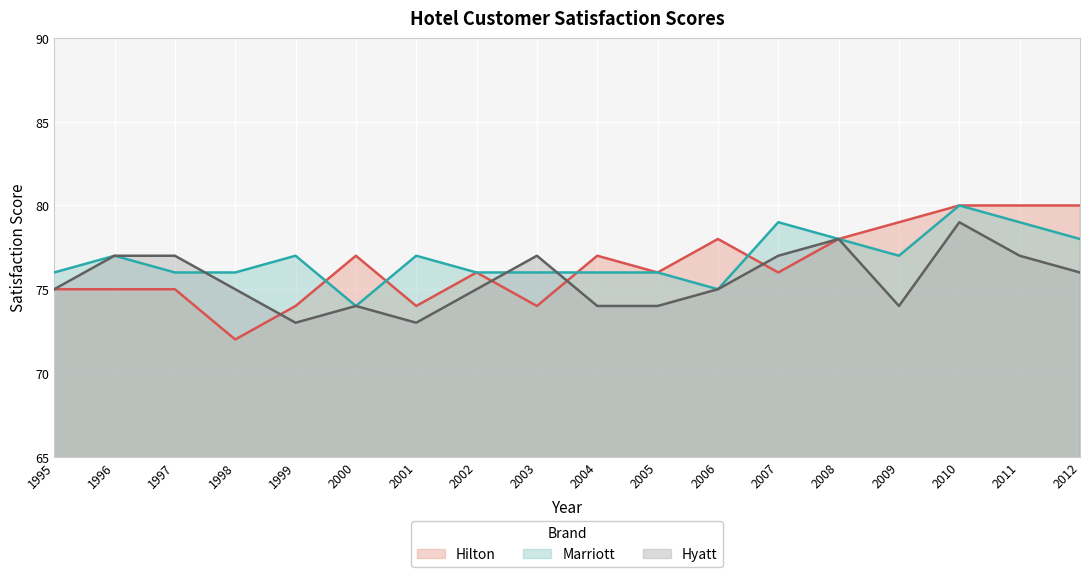

Which category has the lowest value in the Marriott series?

2000